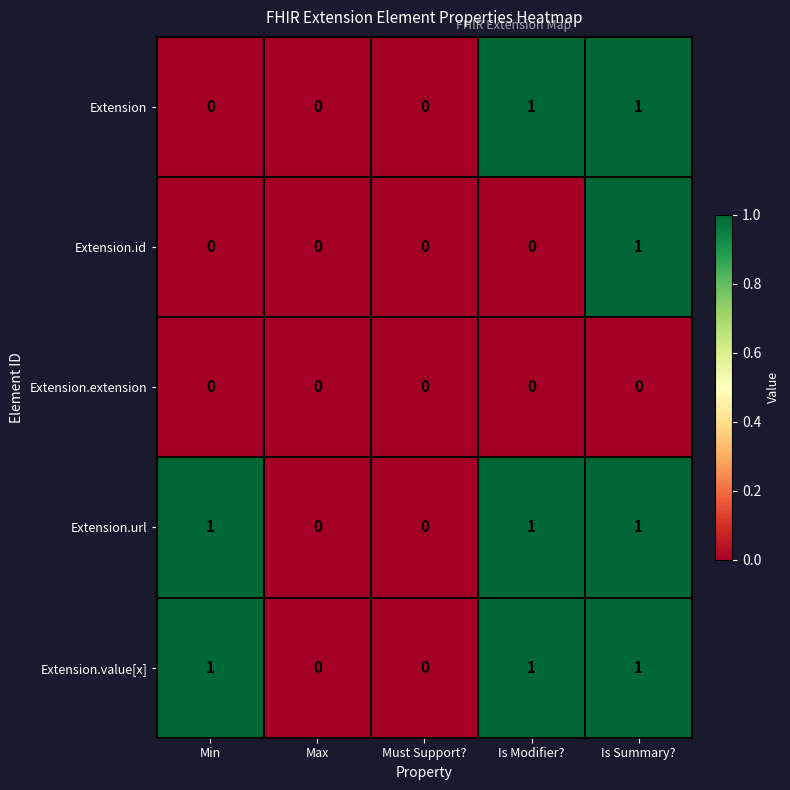

Reading right to left, extract all data points from this chart.

Extension: 1	1	0	0	0
Extension.id: 1	0	0	0	0
Extension.extension: 0	0	0	0	0
Extension.url: 1	1	0	0	1
Extension.value[x]: 1	1	0	0	1